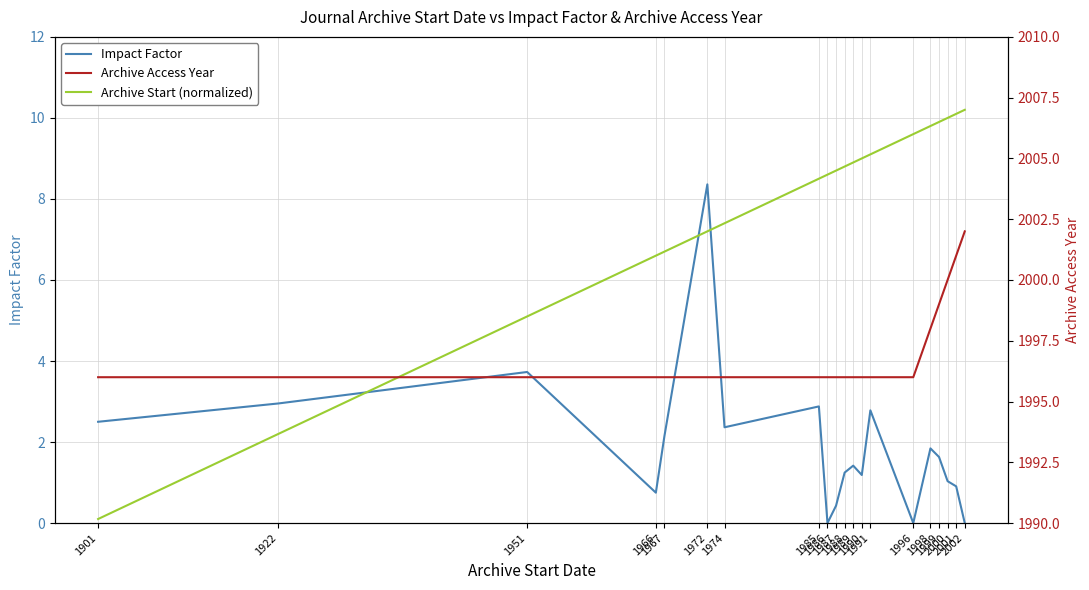

Is it true that Archive Start (normalized) equals 13.2 at 1990?

False